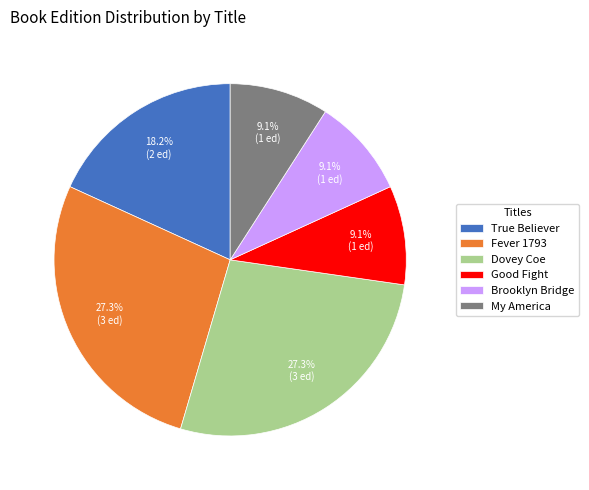

What percentage is the Dovey Coe slice, to the nearest percent?

27%